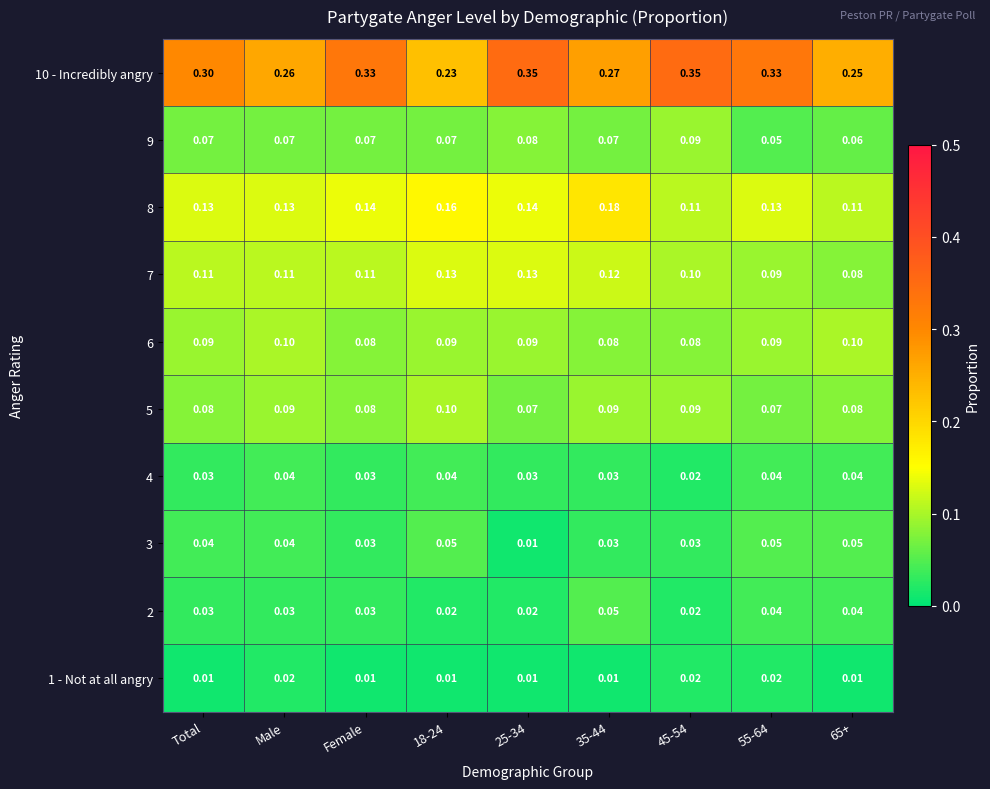

At which category is the sum across all series the highest?

25-34